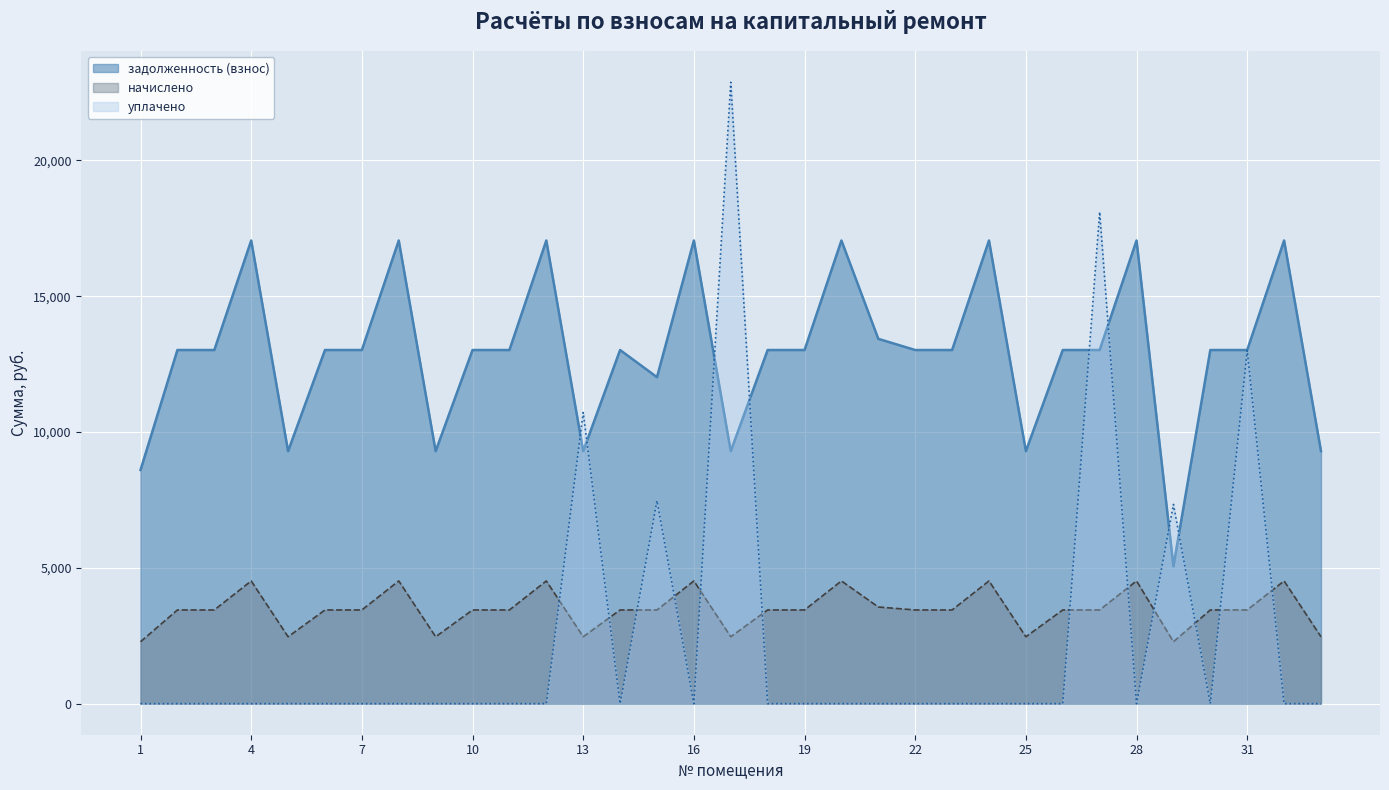

Reading right to left, transcribe all the data shown in this chart.

задолженность (взнос): 9296.2	17051.5	13019.8	13019.8	5056.7	17051.5	13019.8	13019.8	9296.2	17051.5	13019.8	13019.8	13430.6	17051.5	13019.8	13019.8	9296.2	17051.5	12019.8	13019.8	9296.2	17051.5	13019.8	13019.8	9296.2	17051.5	13019.8	13019.8	9296.2	17051.5	13019.8	13019.8	8602.8
начислено: 2463.0	4517.9	3449.6	3449.6	2279.4	4517.9	3449.6	3449.6	2463.0	4517.9	3449.6	3449.6	3558.5	4517.9	3449.6	3449.6	2463.0	4517.9	3449.6	3449.6	2463.0	4517.9	3449.6	3449.6	2463.0	4517.9	3449.6	3449.6	2463.0	4517.9	3449.6	3449.6	2279.4
уплачено: 0.0	0.0	13004.0	0.0	7336.1	0.0	18103.5	0.0	0.0	0.0	0.0	0.0	0.0	0.0	0.0	0.0	22876.2	0.0	7475.0	0.0	10719.0	0.0	0.0	0.0	0.0	0.0	0.0	0.0	0.0	0.0	0.0	0.0	0.0